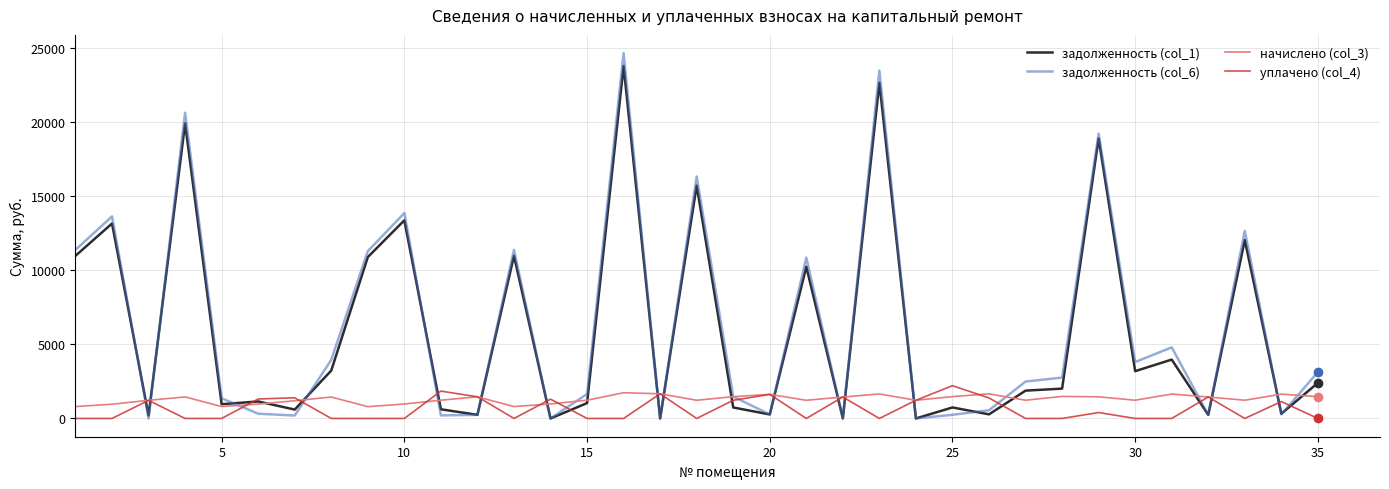

Does the chart have visible grid lines?

Yes